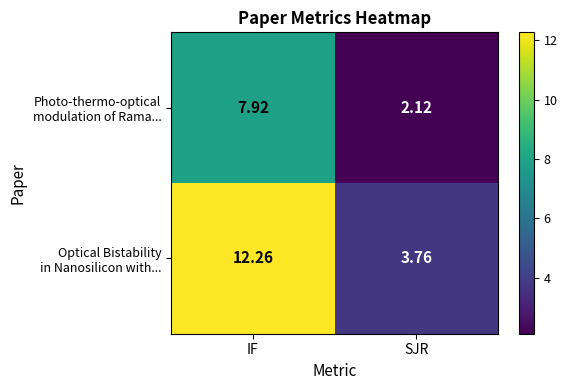

What is the total value across all series at SJR?

5.9